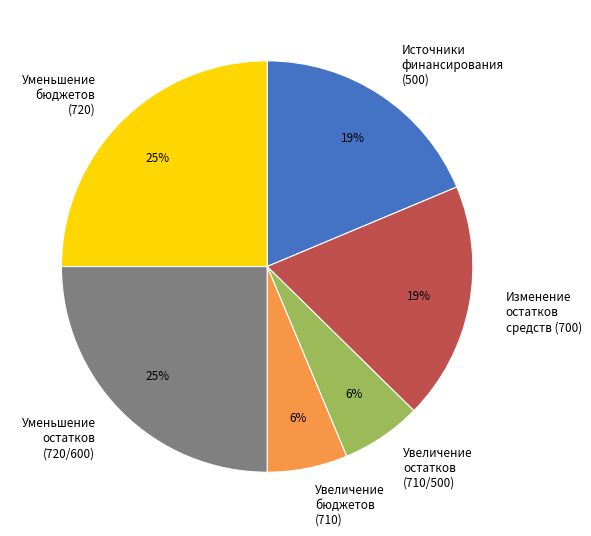

How many segments does this pie chart have?

6